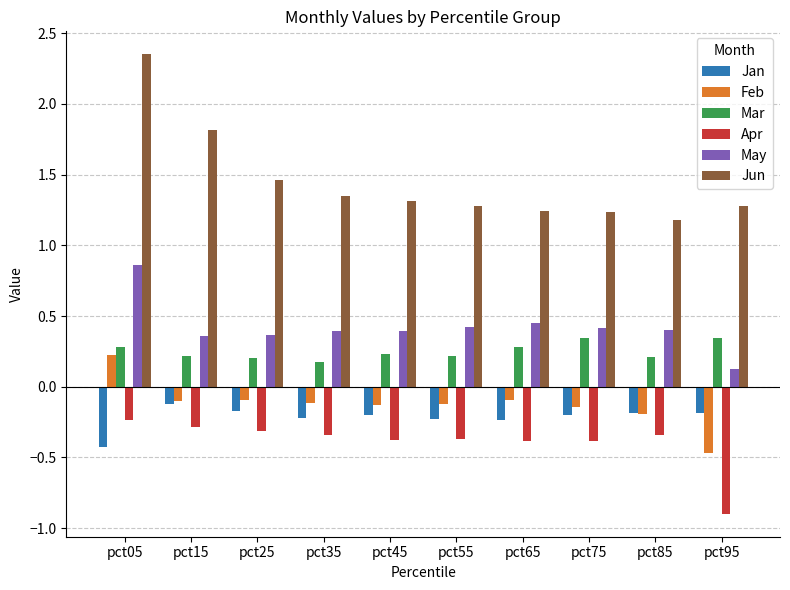

How many distinct data groups are displayed?

6